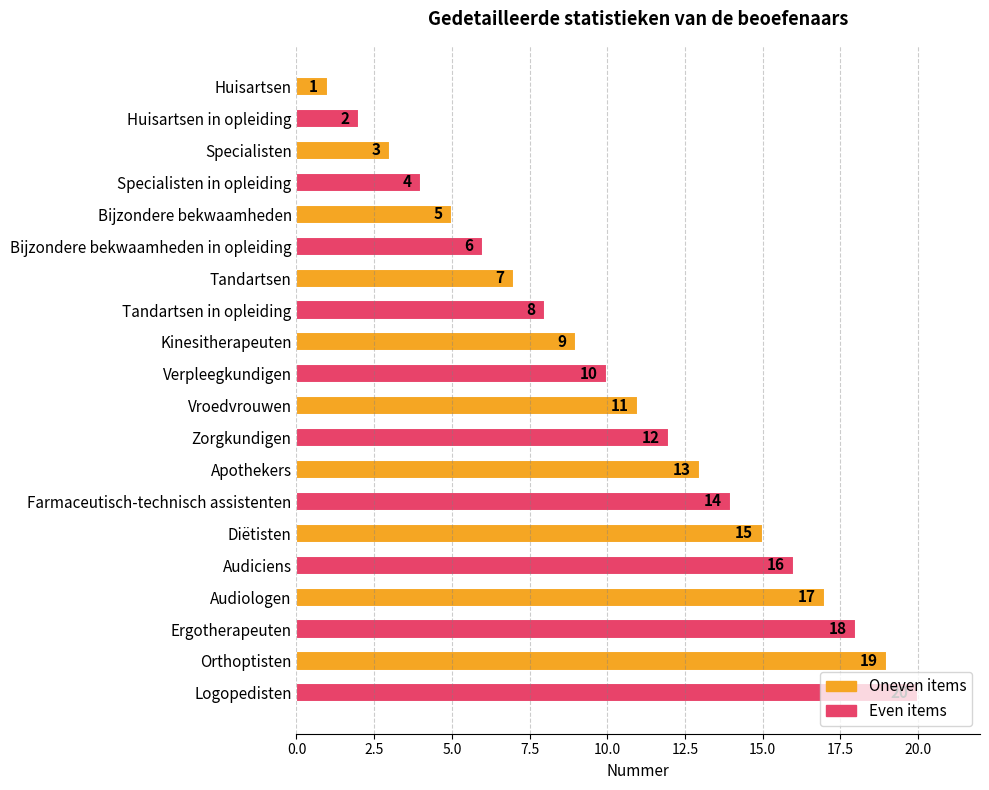

Which has a higher value, Ergotherapeuten or Zorgkundigen?

Ergotherapeuten